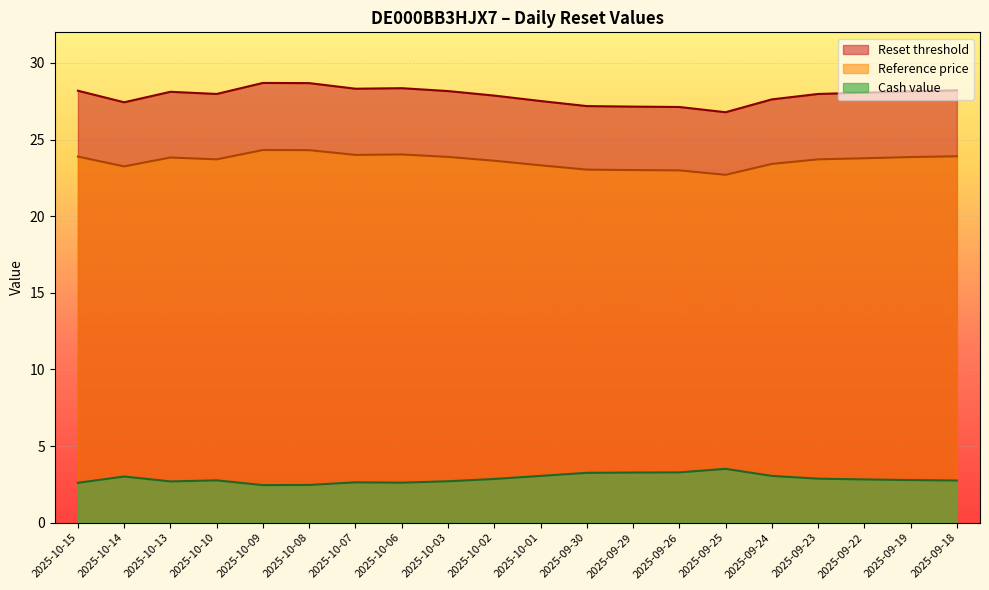

What is the label of the 8th point from the left?

2025-10-06